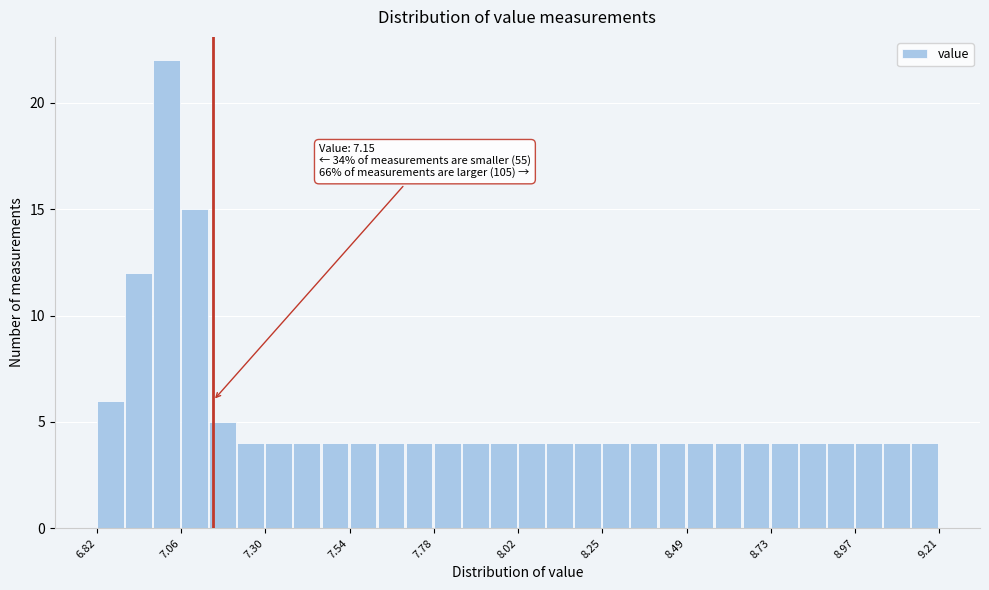

Read against the x-axis, roughly where is the centre of the tallest bar?

7.00